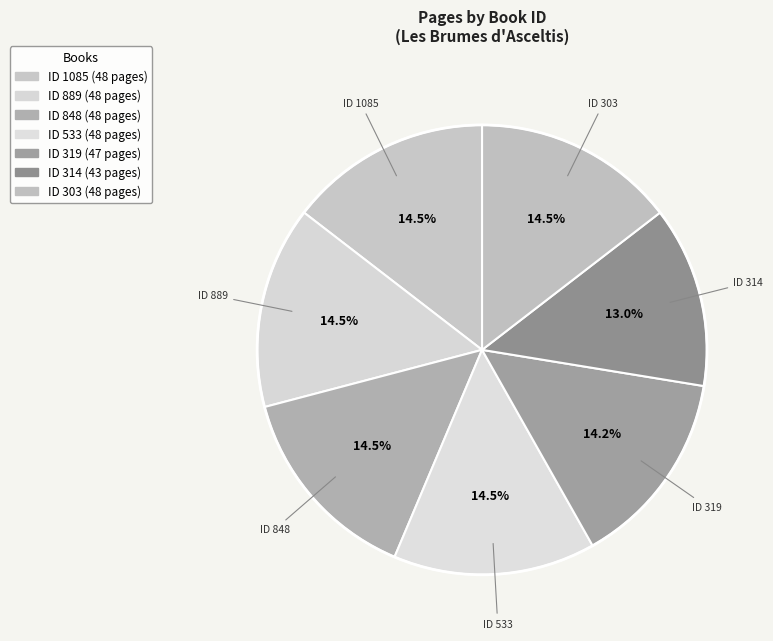

How many segments does this pie chart have?

7